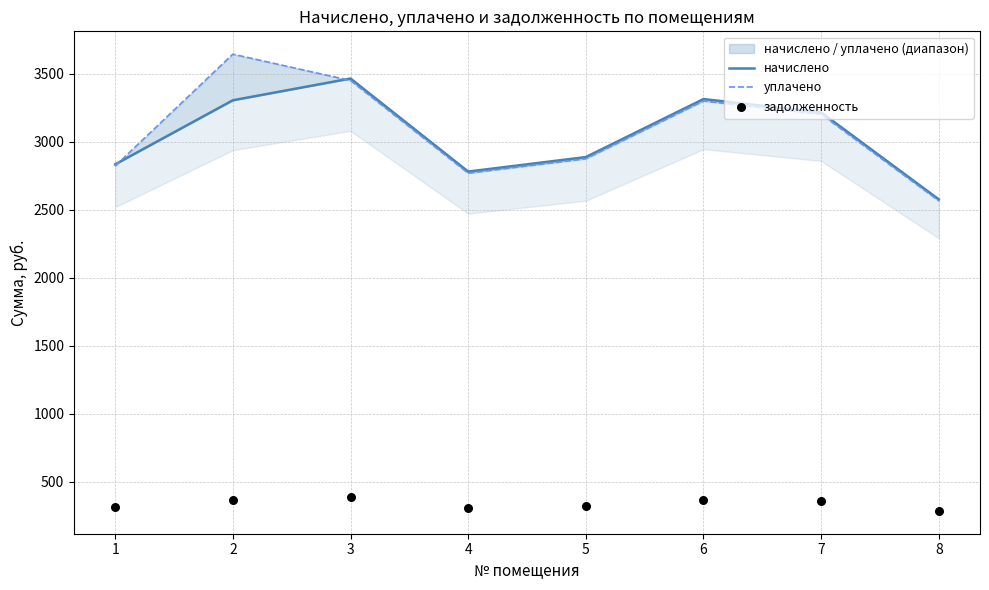

Which series reaches the minimum Y coordinate?

задолженность